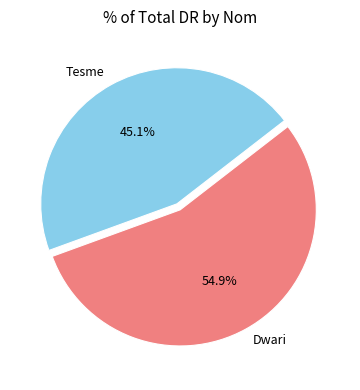

Count the number of slices in the pie.

2